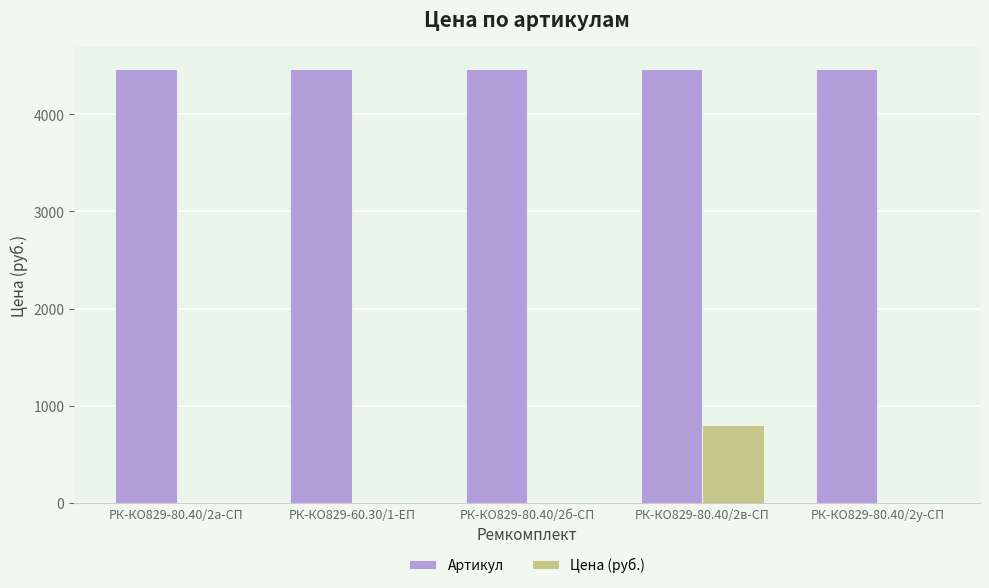

The Артикул series shows 2920.9 at РК-КО829-80.40/2у-СП. True or false?

False